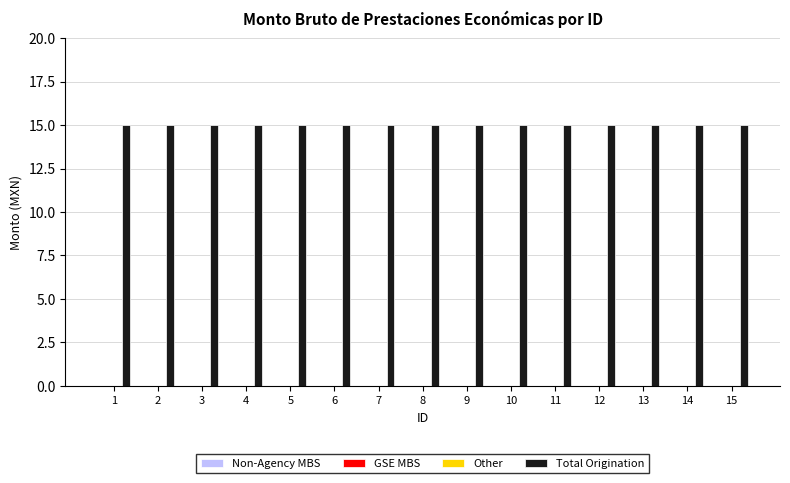

The value of Other at 14 is 0. True or false?

True